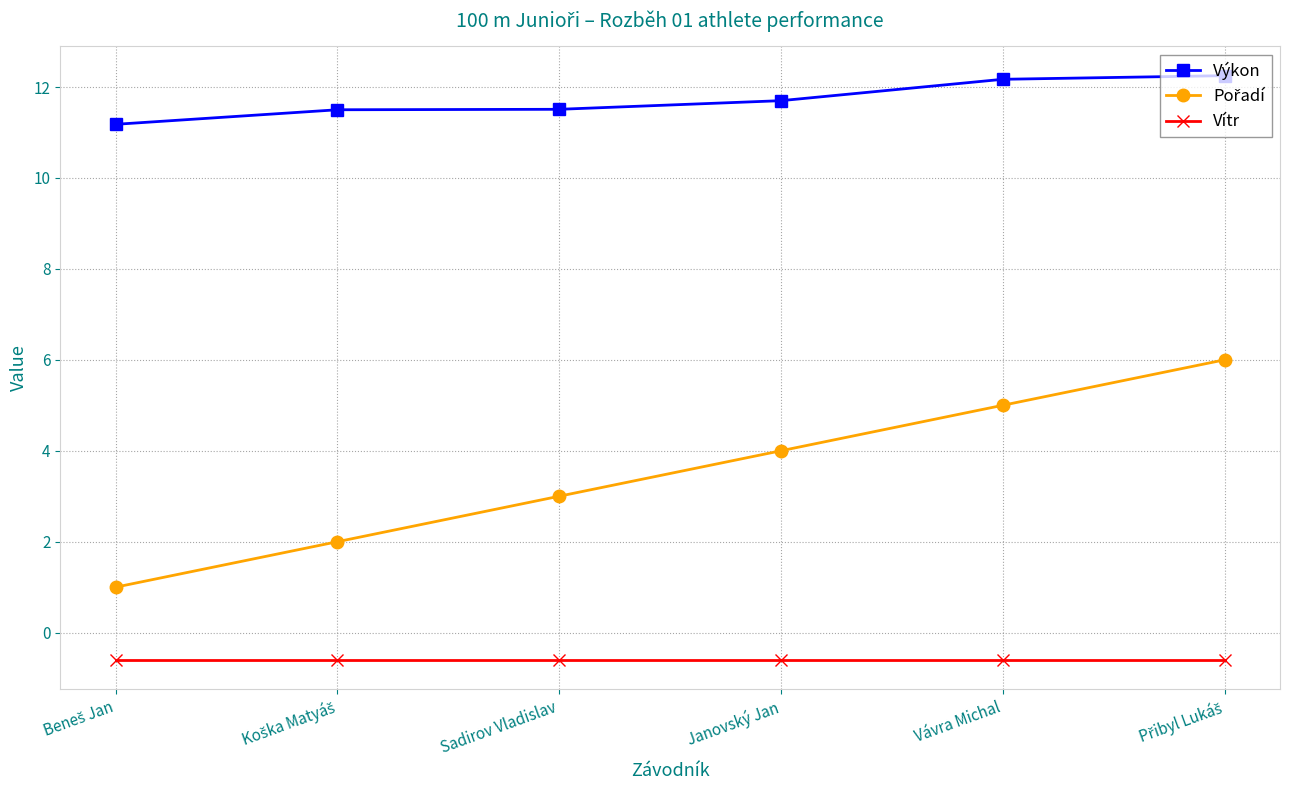

True or false: Výkon and Vítr intersect in this chart.

False